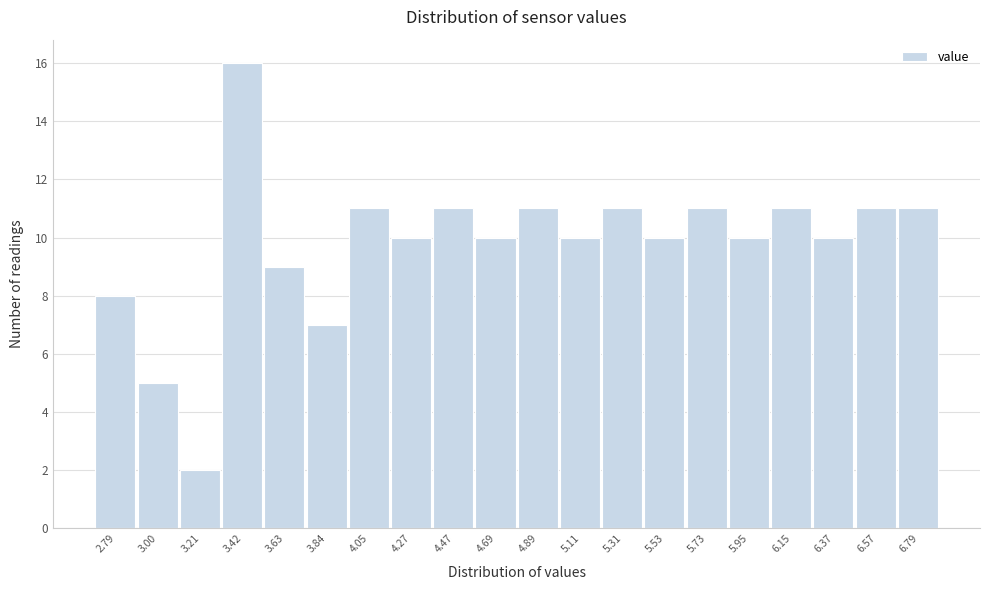

What is the height of the bar covering 2.90 to 3.11 on the x-axis? Neither the bar edges nor the heights are printed on the chart, so give them approximately, as read against the axes.

5